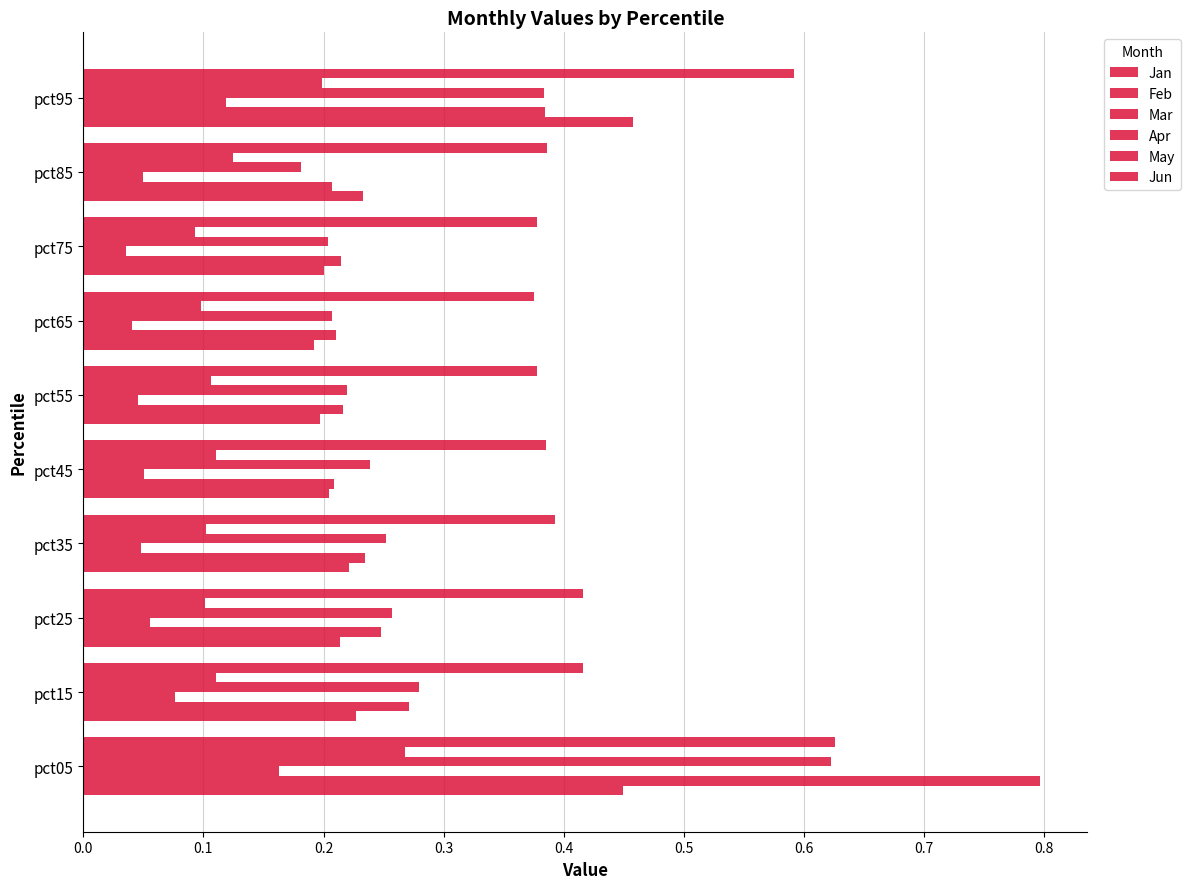

How many Mar values are between 0 and 1?

10